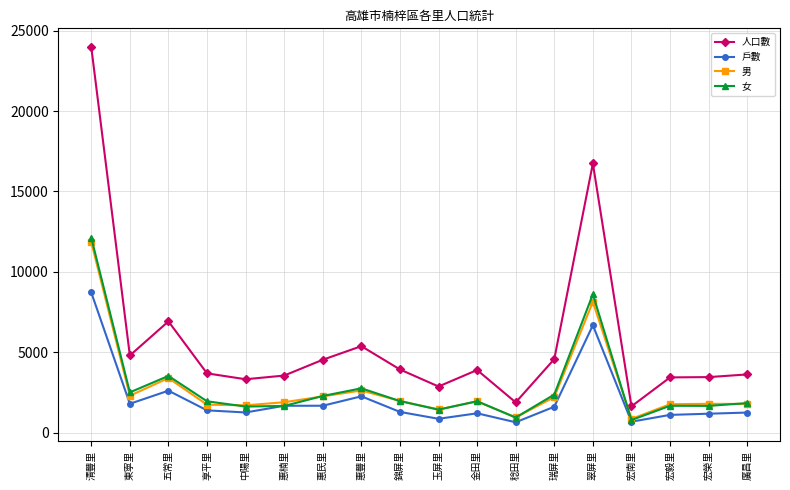

Which category has the highest value in the 女 series?

清豐里